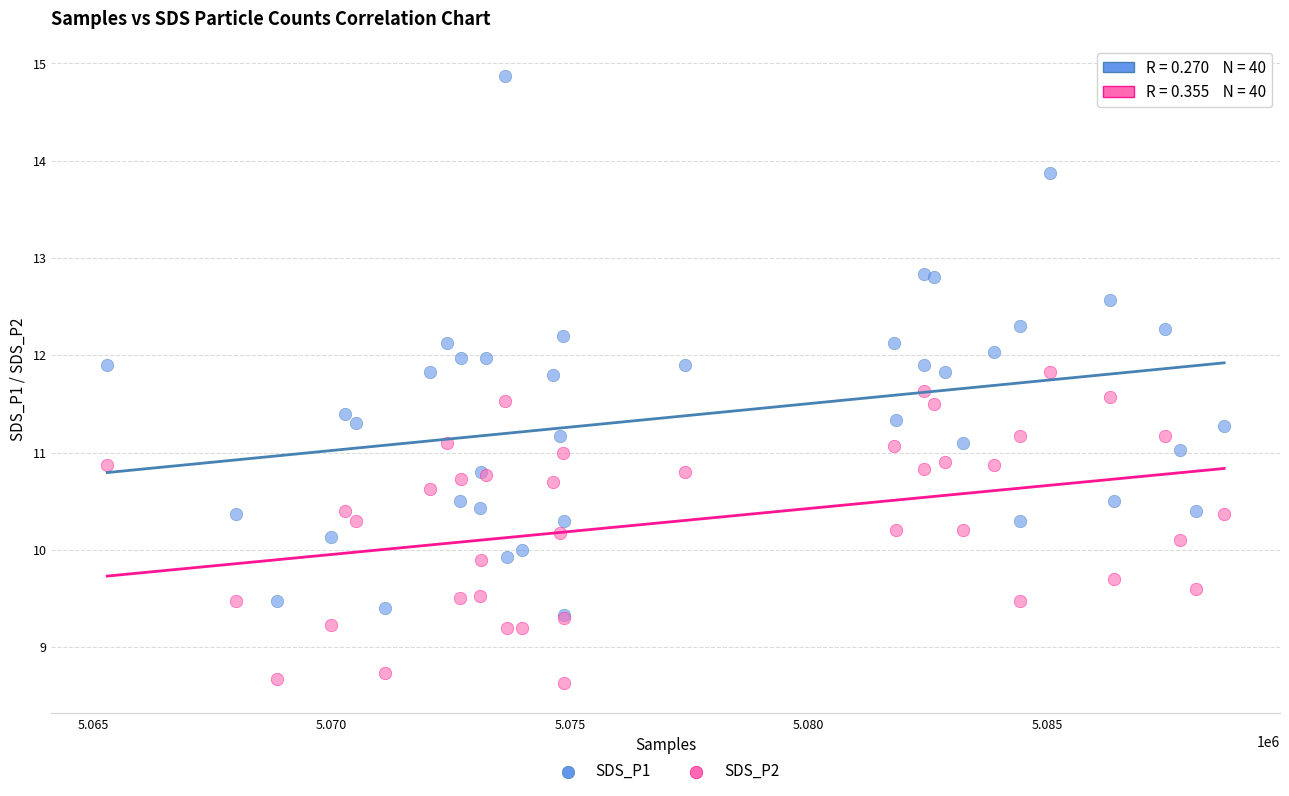

What are all the series names shown in the legend?

SDS_P1, SDS_P2